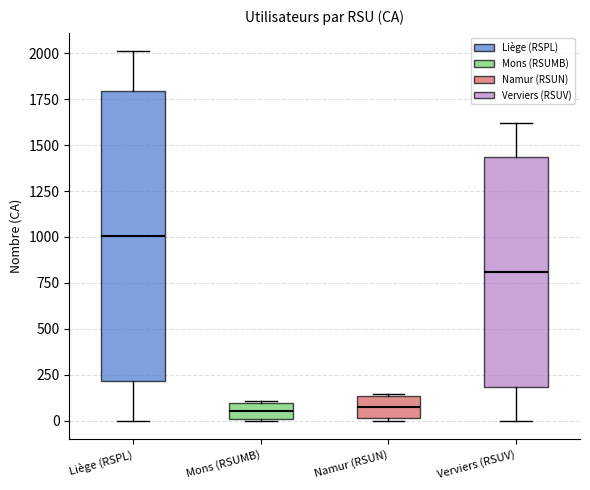

Reading left to right, read every box against the y-axis: the position of its median line, the range the box covers, and the ends of its whiskers. The values are not printed on the chart, so give them approximately, as read against the axis.

Liège (RSPL): median 1000, box 200 to 1800, whiskers 0 to 2000
Mons (RSUMB): median 50, box 0 to 100, whiskers 0 to 100
Namur (RSUN): median 50, box 0 to 150, whiskers 0 to 150
Verviers (RSUV): median 800, box 200 to 1450, whiskers 0 to 1600